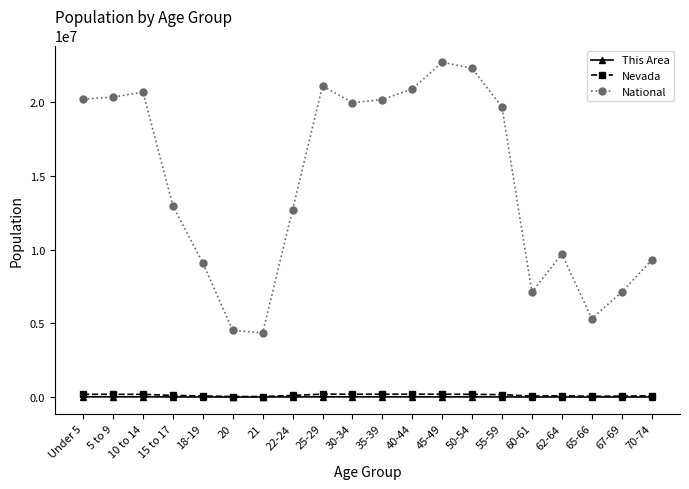

What is the label of the 18th point from the right?

10 to 14